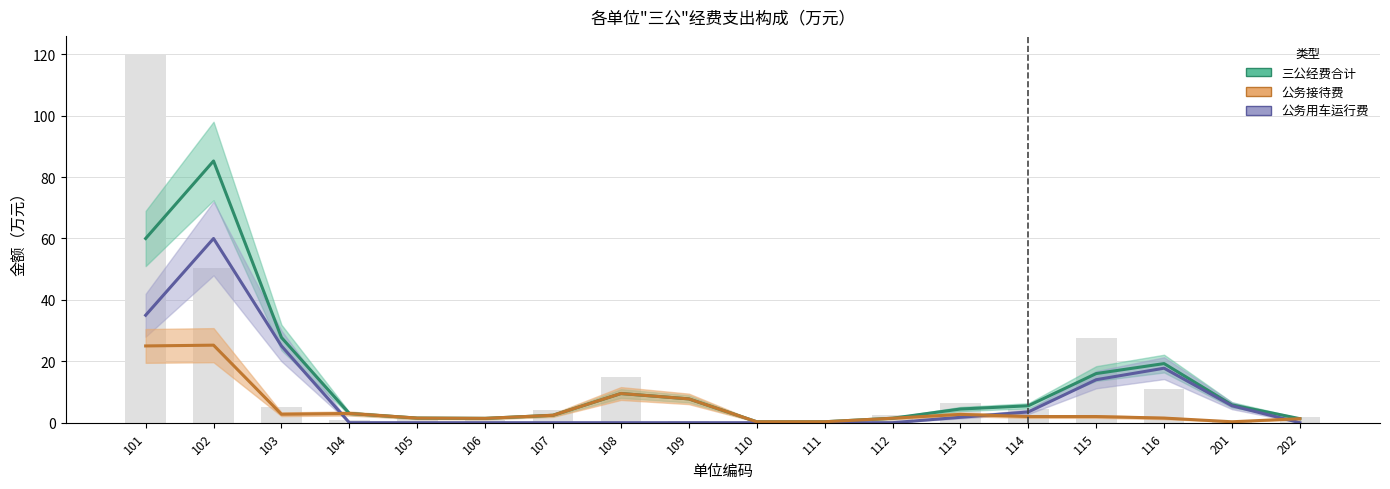

What is the sum of the 公务用车运行费 values at 103 and 105?

25.0